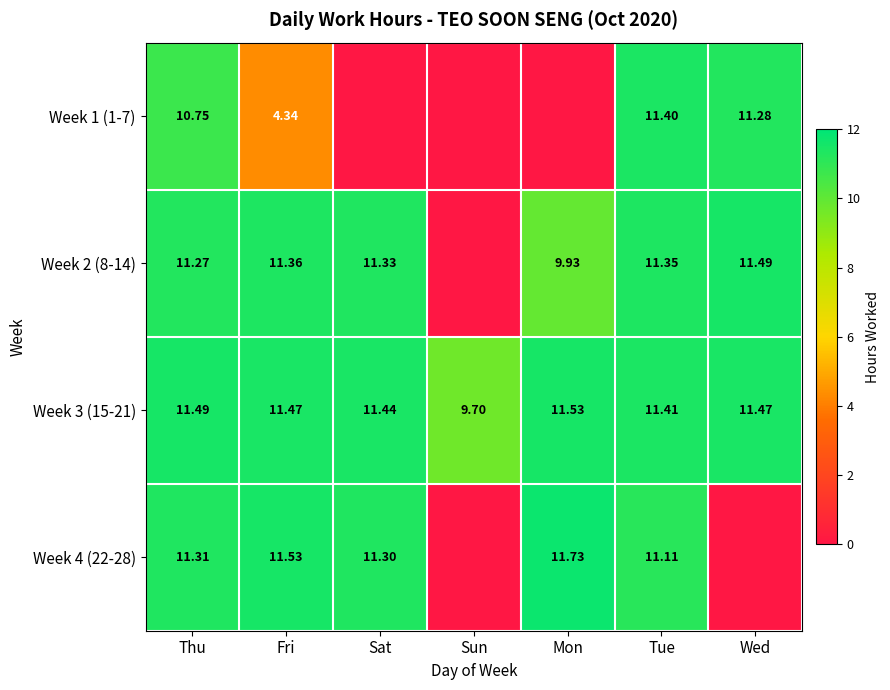

What is the difference between the highest and lowest values at Tue?

0.3